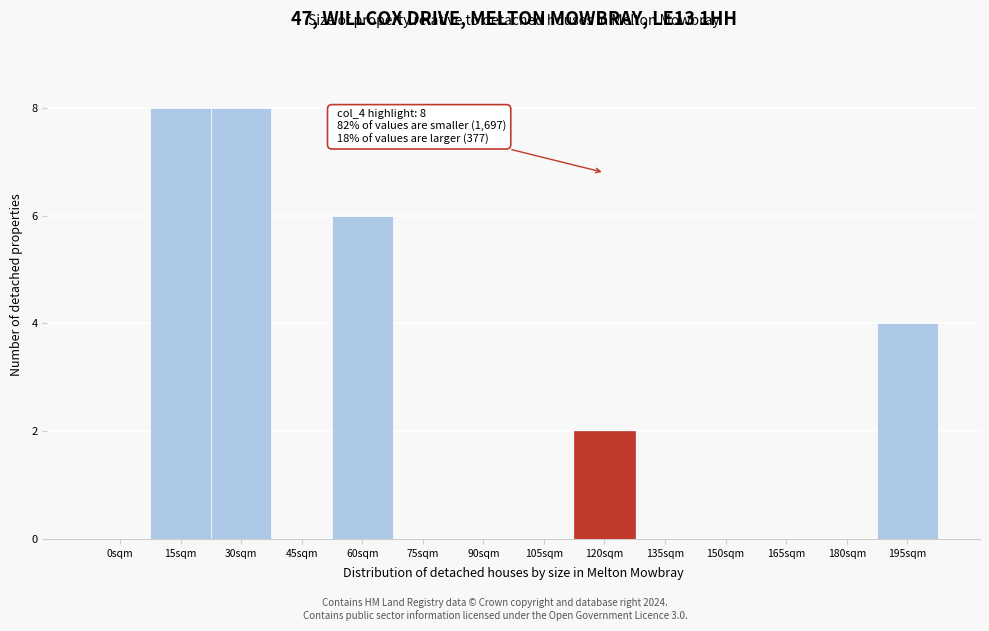

Reading left to right, transcribe all the data shown in this chart.

0sqm=0	15sqm=8	30sqm=8	45sqm=0	60sqm=6	75sqm=0	90sqm=0	105sqm=0	120sqm=2	135sqm=0	150sqm=0	165sqm=0	180sqm=0	195sqm=4